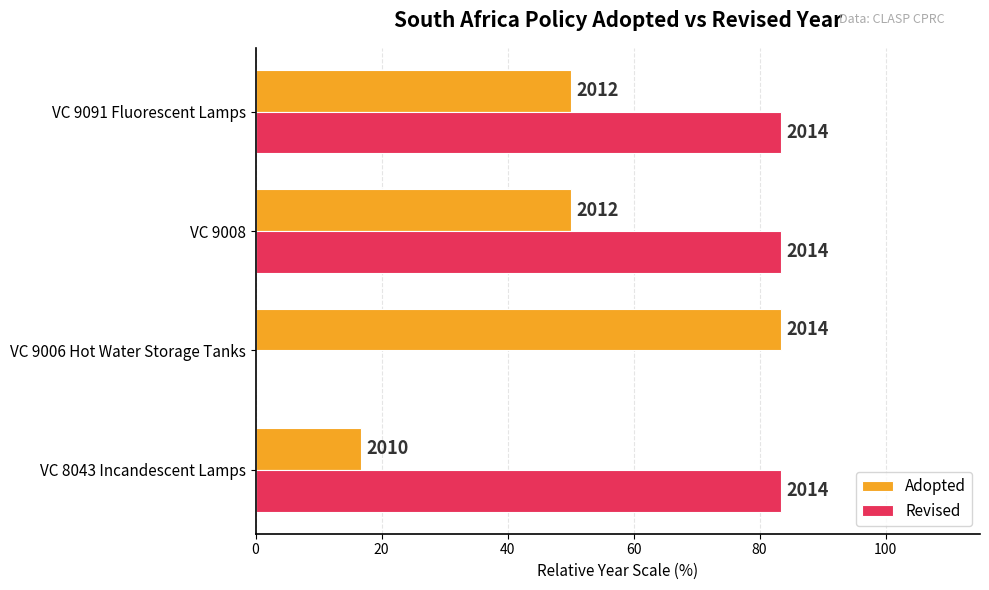

What is the value of the Adopted bar at the 4th from the left?

50.0